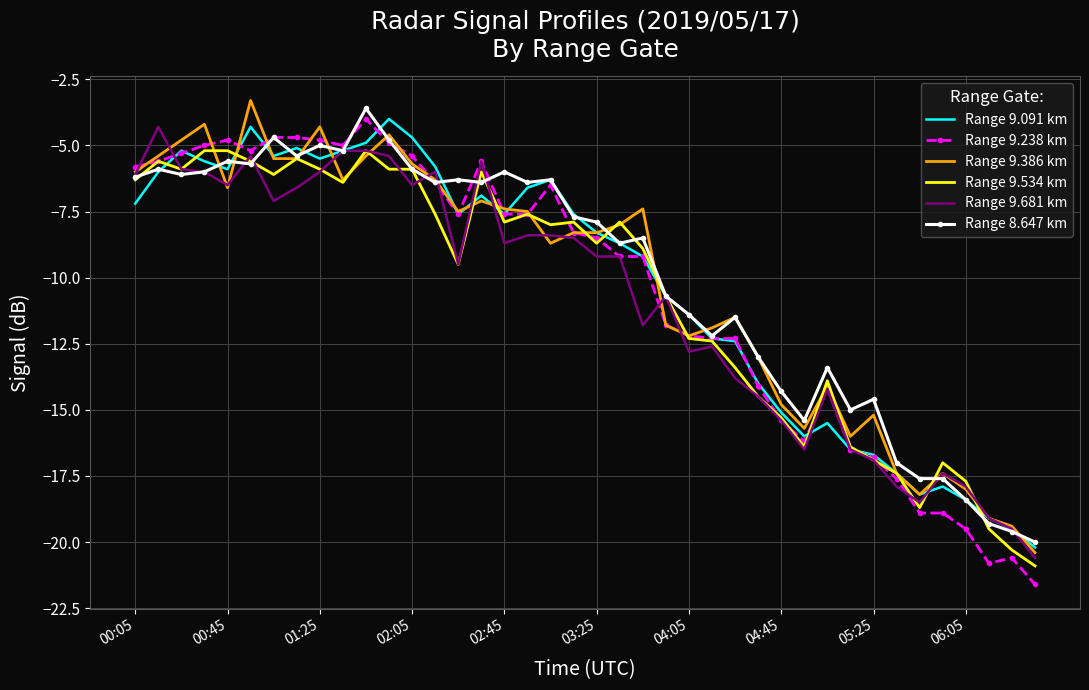

What is the lowest value of the Range 9.386 km series?

-20.4